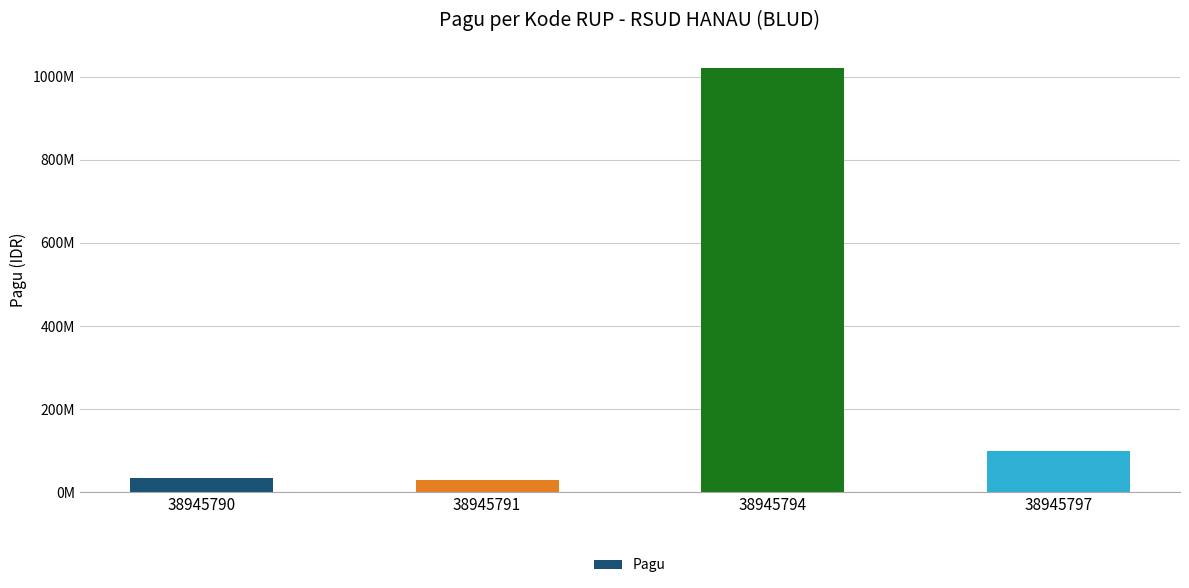

Are the bars horizontal?

No